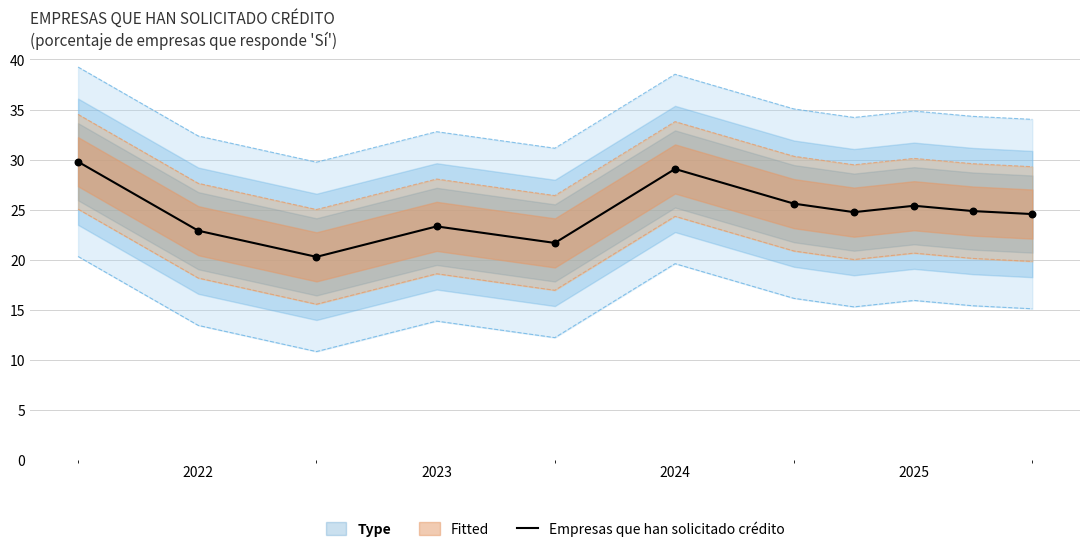

What is the minimum value for Empresas que han solicitado crédito?

20.3